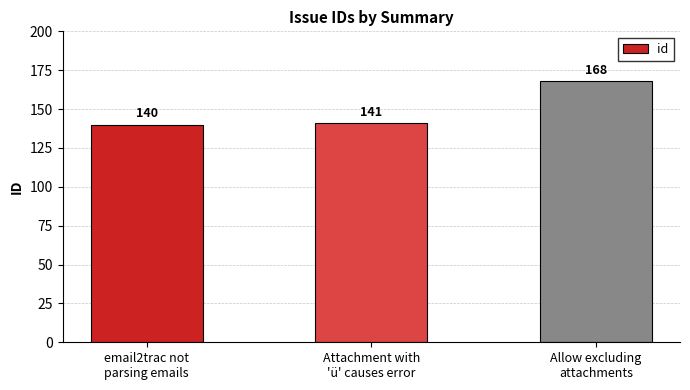

Are the bars horizontal?

No